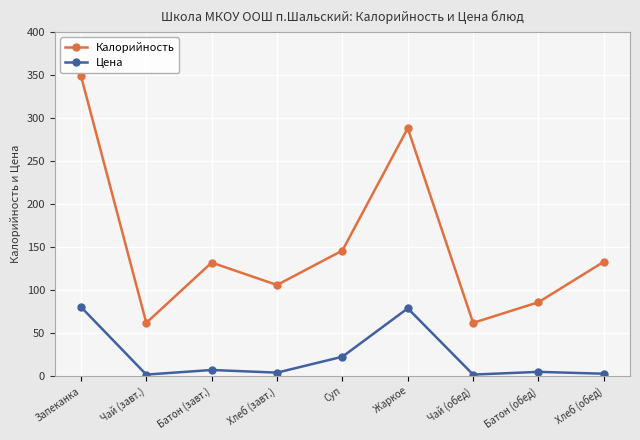

In Калорийность, how many points are lower than both neighbors (excluding endpoints)?

3